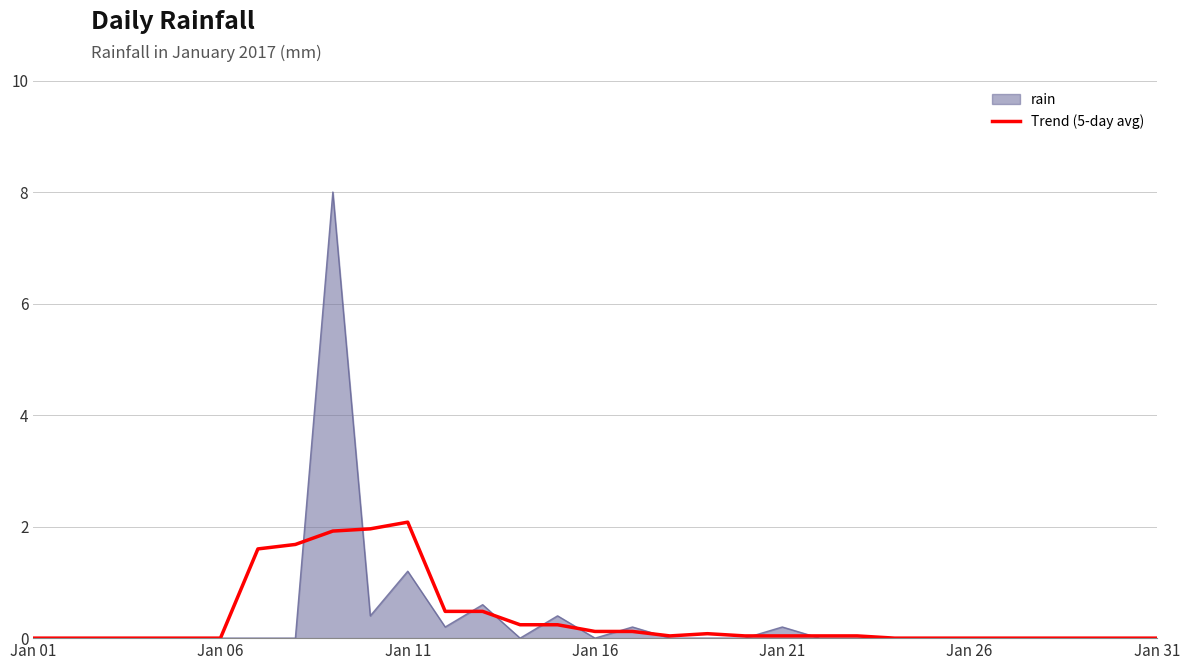

Which series has the largest range (max minus min)?

rain